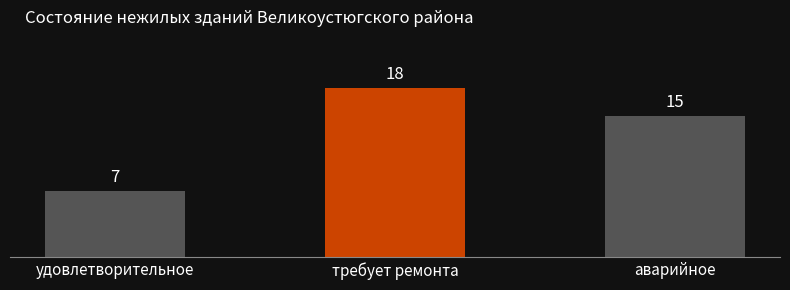

How many bars are there in total?

3